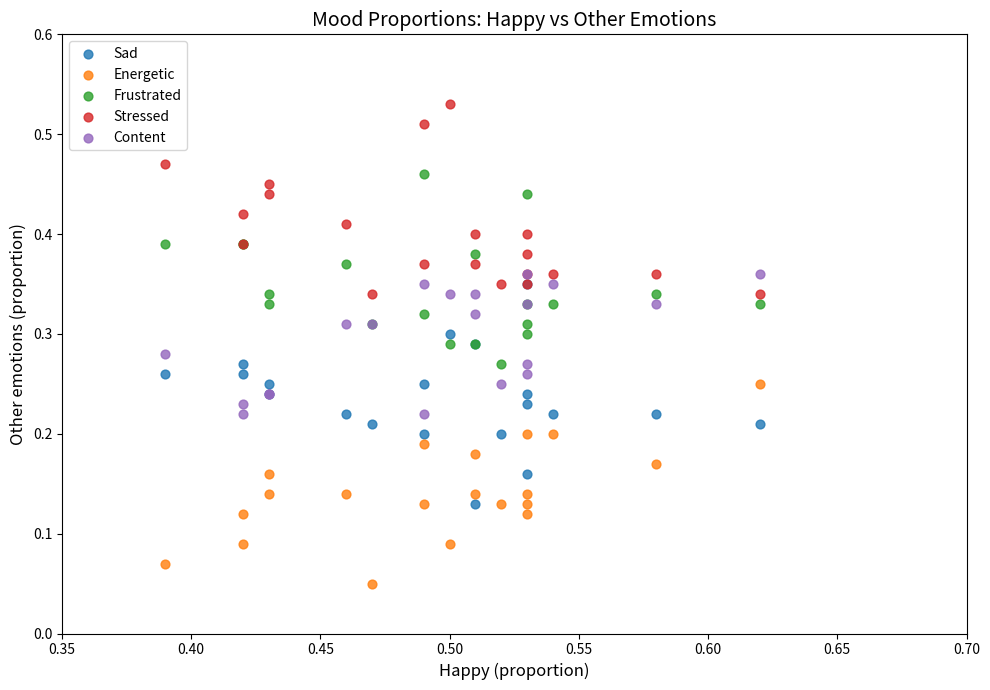

What are all the series names shown in the legend?

Sad, Energetic, Frustrated, Stressed, Content